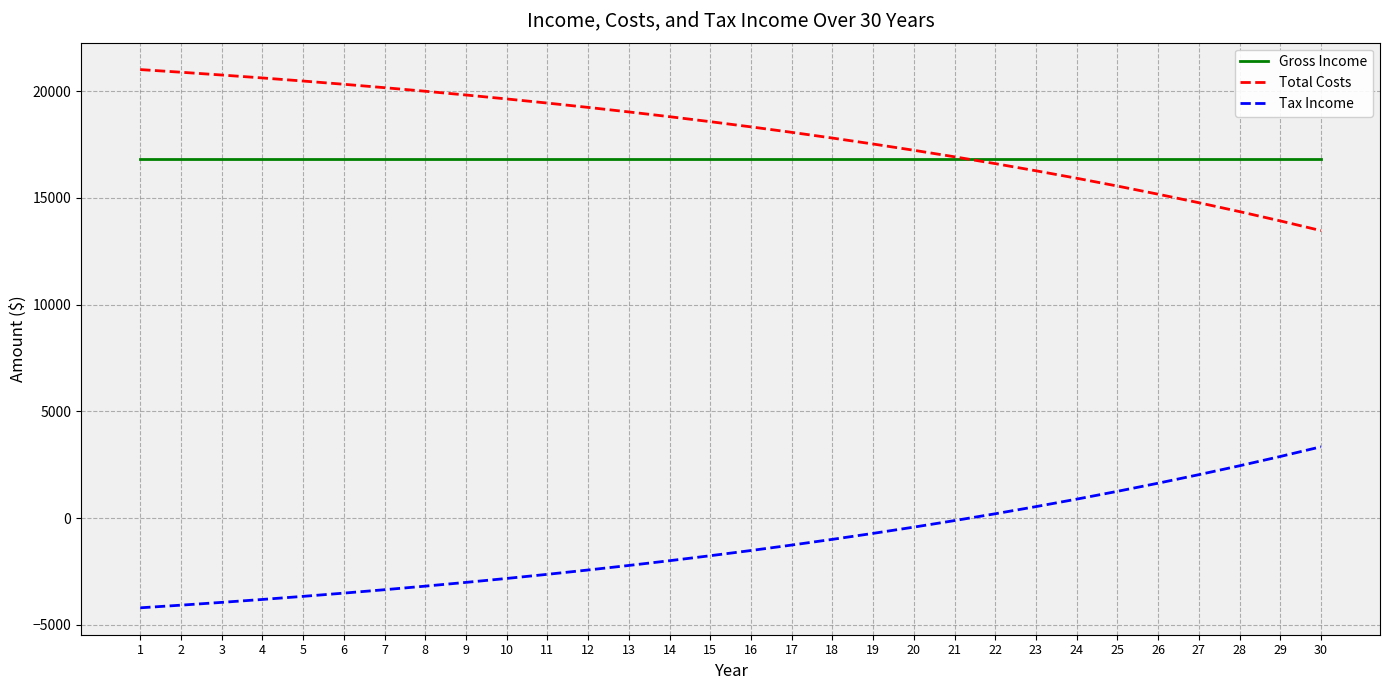

Reading left to right, extract all data points from this chart.

Gross Income: 16800.0	16800.0	16800.0	16800.0	16800.0	16800.0	16800.0	16800.0	16800.0	16800.0	16800.0	16800.0	16800.0	16800.0	16800.0	16800.0	16800.0	16800.0	16800.0	16800.0	16800.0	16800.0	16800.0	16800.0	16800.0	16800.0	16800.0	16800.0	16800.0	16800.0
Total Costs: 21004.3	20880.3	20749.8	20612.5	20468.0	20316.3	20156.8	19989.4	19813.7	19629.3	19435.9	19233.2	19020.7	18798.1	18565.0	18320.9	18065.3	17797.9	17518.0	17225.3	16919.2	16599.1	16264.5	15914.8	15549.4	15167.6	14768.8	14352.2	13917.2	13462.9
Tax Income: -4204.3	-4080.3	-3949.8	-3812.5	-3668.0	-3516.3	-3356.8	-3189.4	-3013.7	-2829.3	-2635.9	-2433.2	-2220.7	-1998.1	-1765.0	-1520.9	-1265.3	-997.9	-718.0	-425.3	-119.2	200.9	535.5	885.2	1250.6	1632.4	2031.2	2447.8	2882.8	3337.1